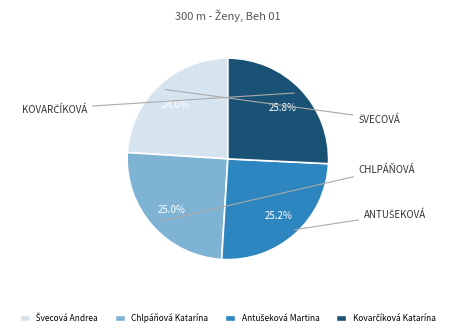

Does Chlpáňová Katarína represent more than half of the total?

No